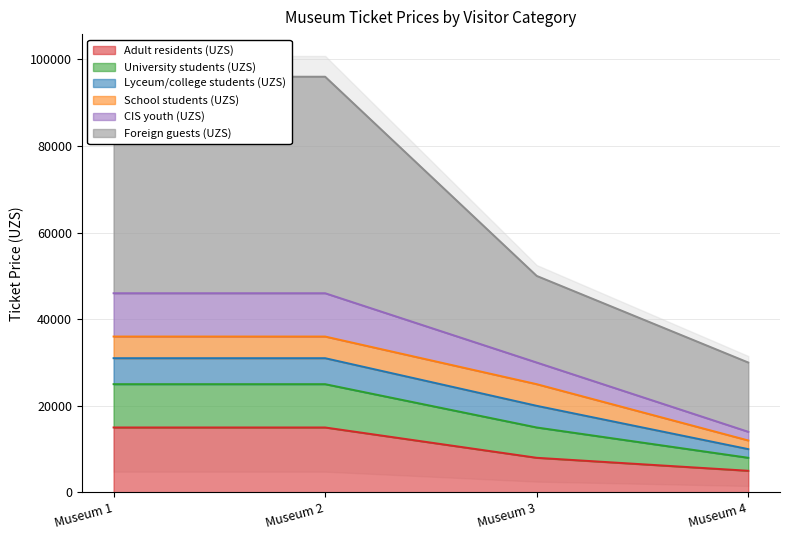

The value of CIS youth (UZS) at Museum 3 is 7392. True or false?

False